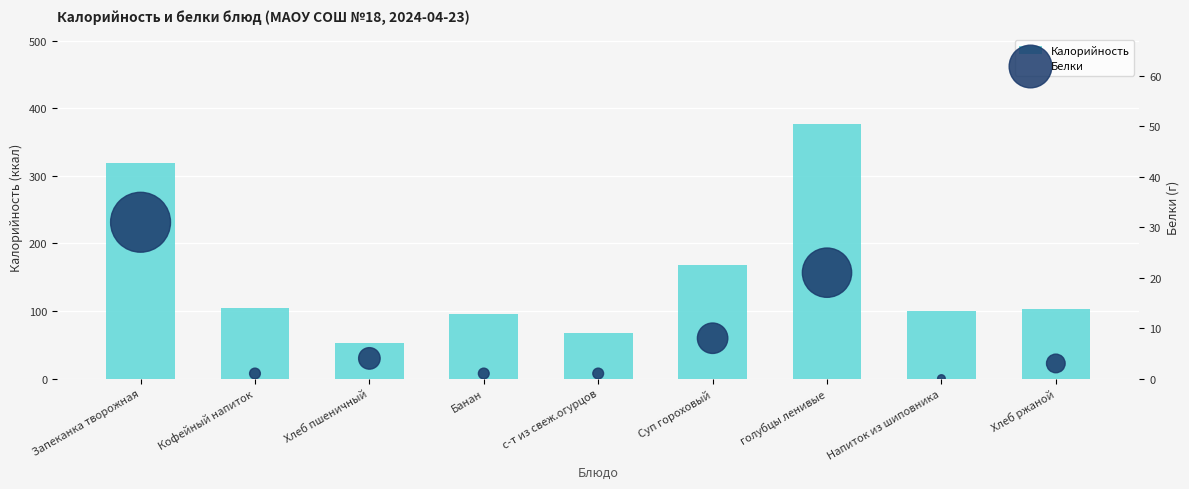

Which series has the widest spread of Y values?

Калорийность